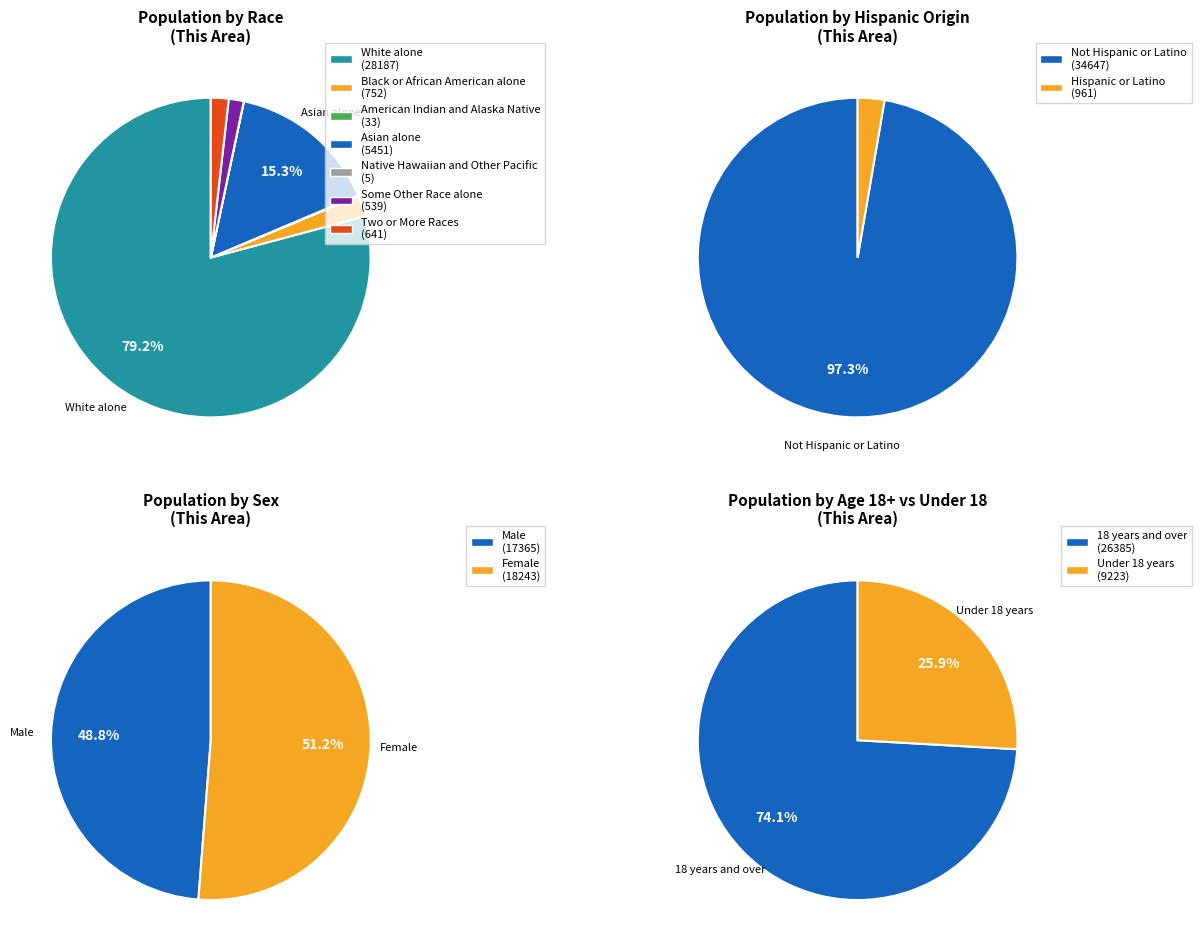

The American Indian and Alaska Native slice represents 0% of the pie. True or false?

True